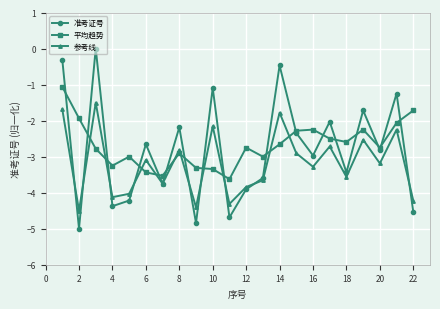

Rank the series by their average value, from lowest to highest.

参考线, 准考证号, 平均趋势